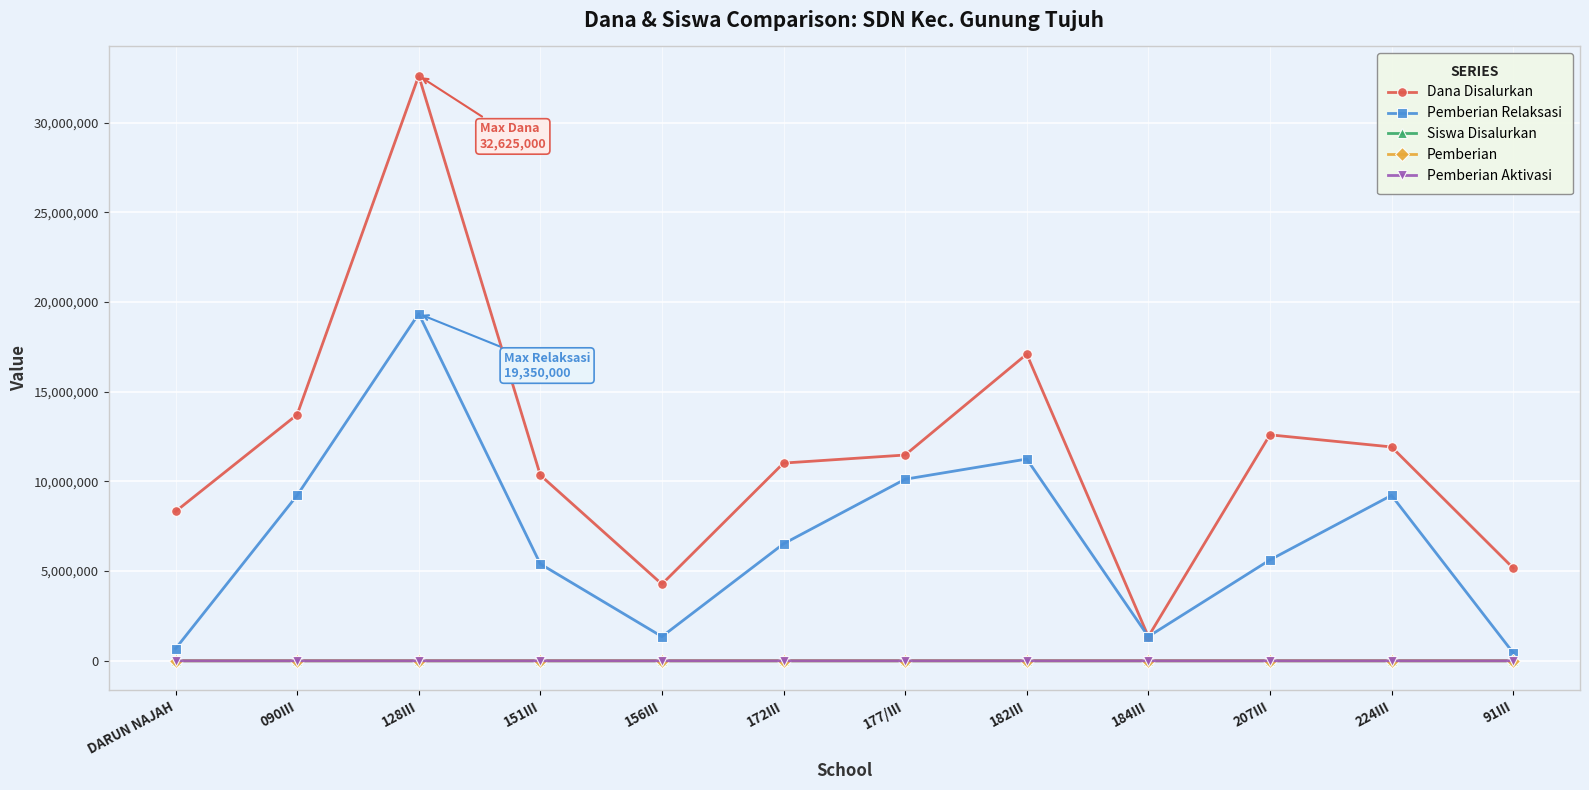

What are all the series names shown in the legend?

Dana Disalurkan, Pemberian Relaksasi, Siswa Disalurkan, Pemberian, Pemberian Aktivasi